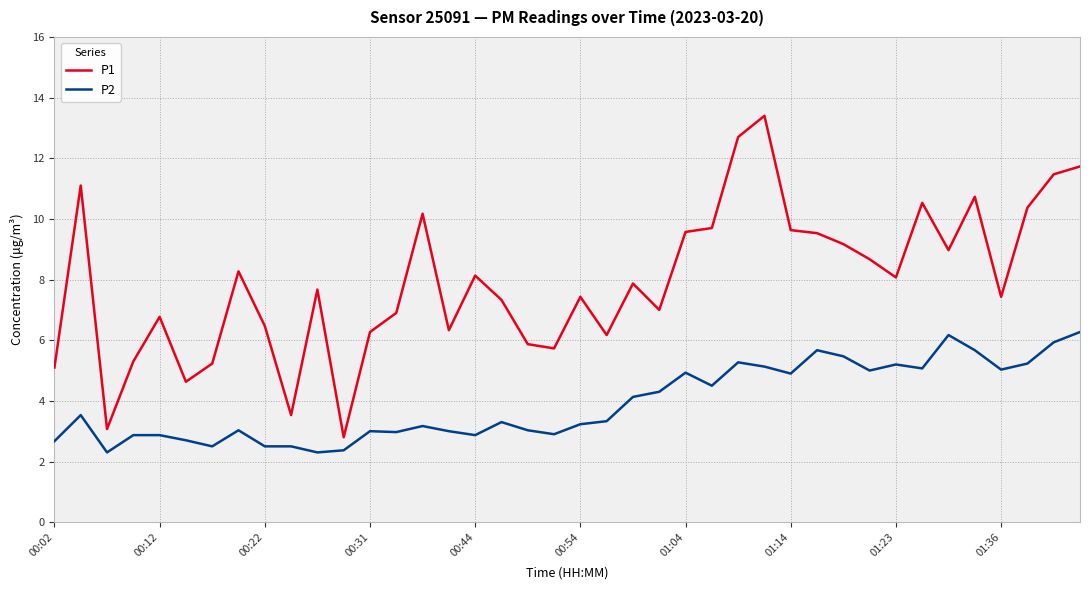

Which series has the largest total across all categories?

P1